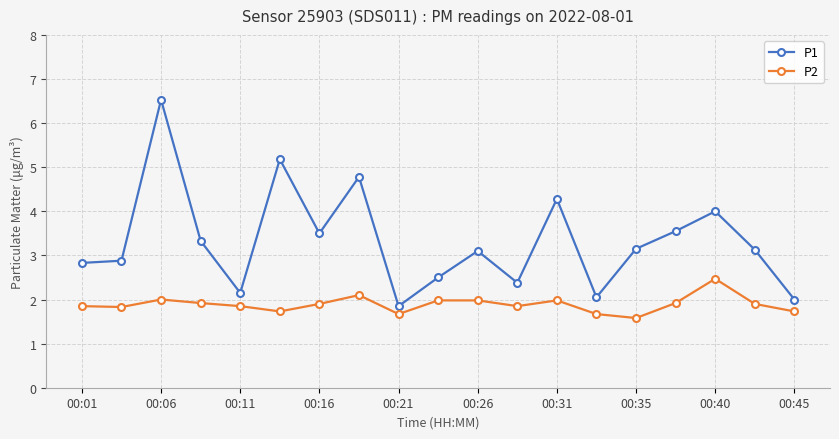

What is the value of the P1 point at the 8th from the left?

4.8